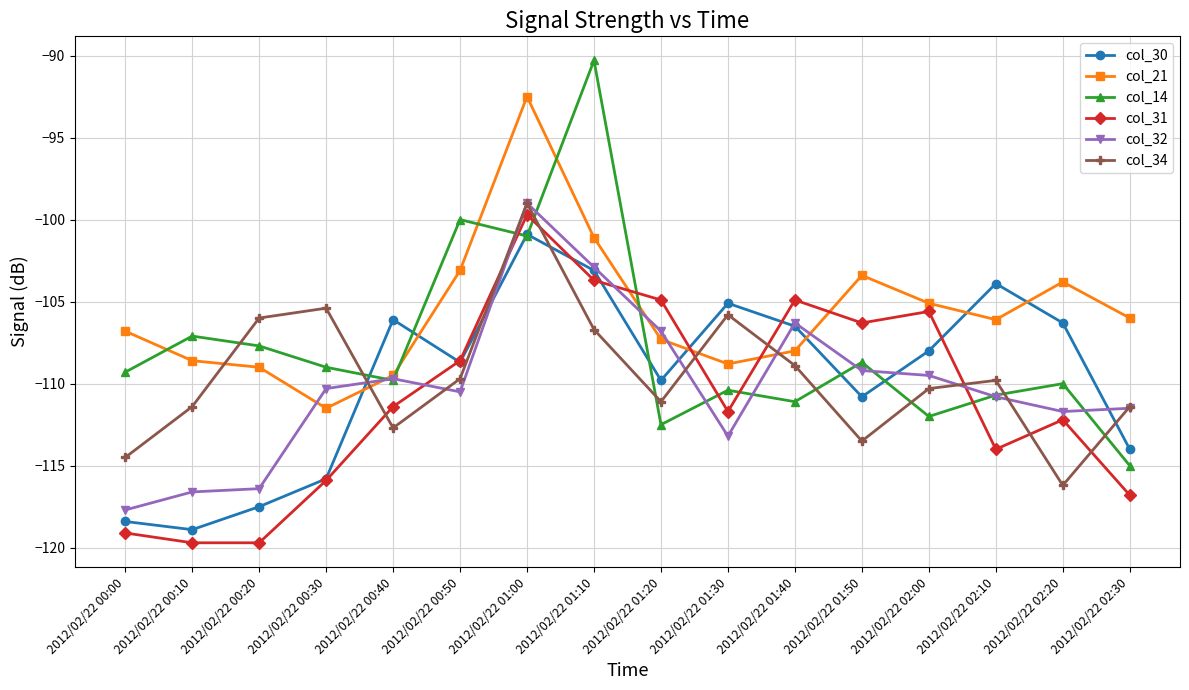

The col_21 series shows -106.1 at 2012/02/22 02:10. True or false?

True